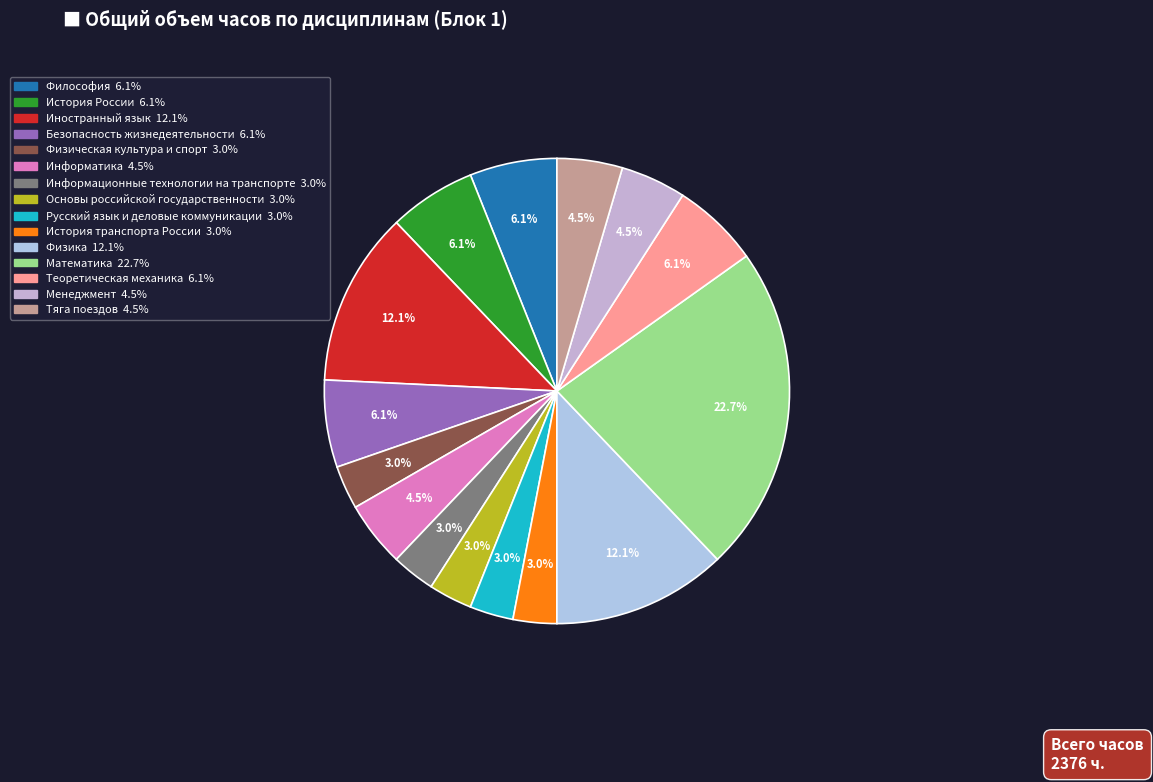

How many slices are in this pie chart?

15